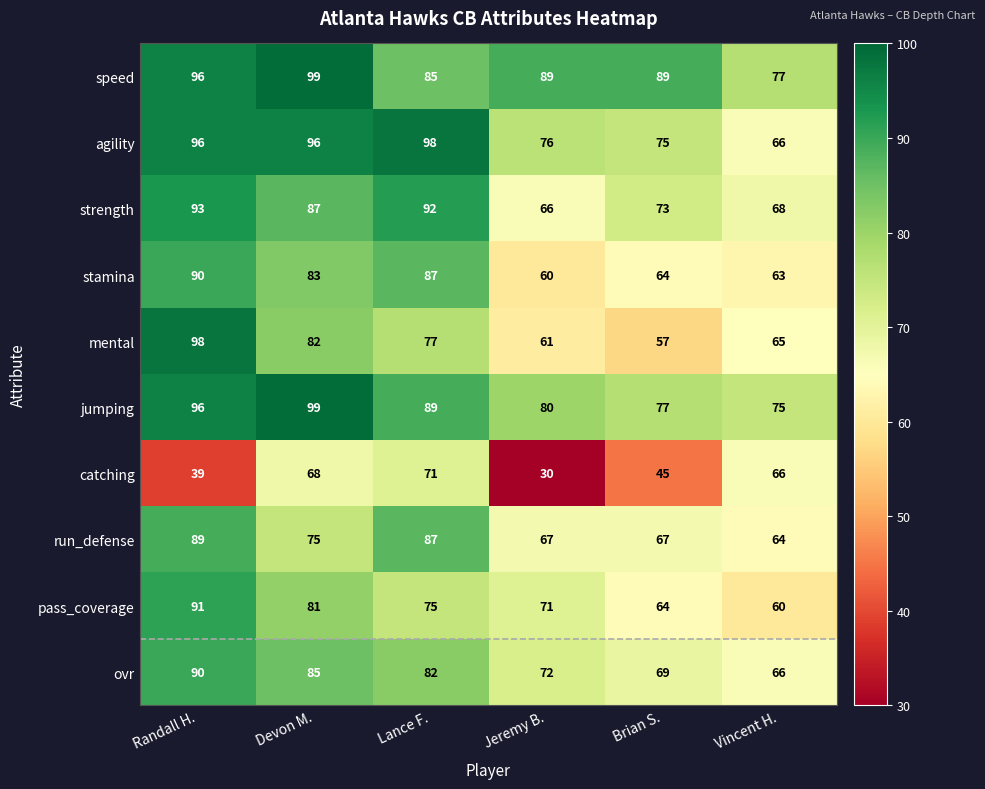

What is the difference between the maximum and second lowest values in the jumping series?

22